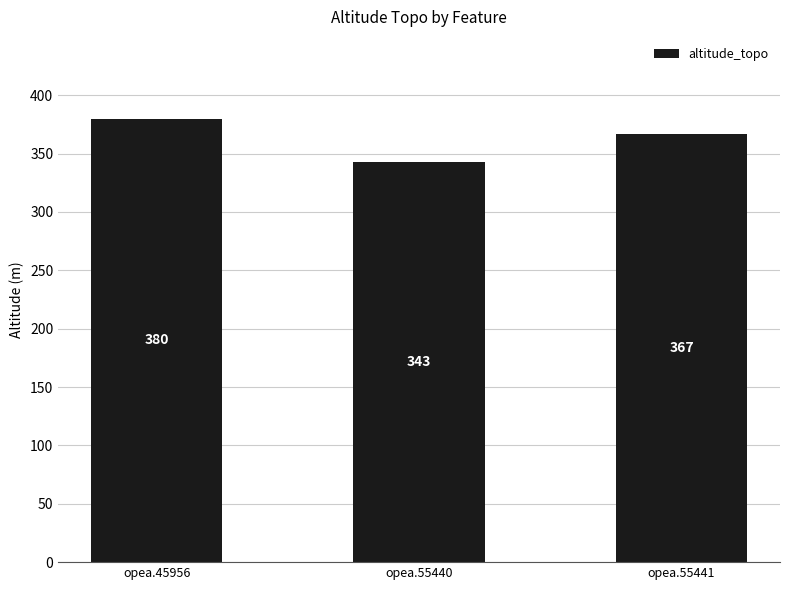

What is the change in value from opea.45956 to opea.55440?

-37